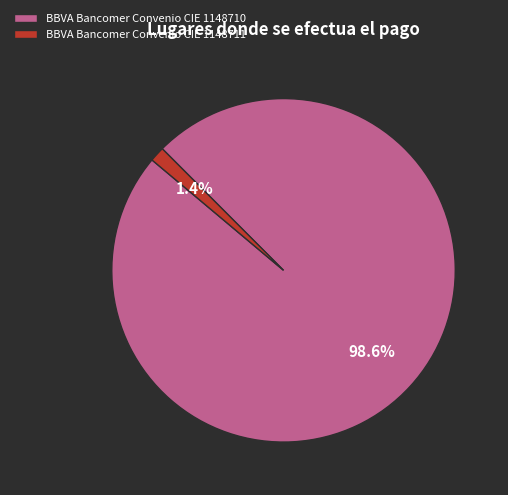

What is the largest slice in the pie chart?

BBVA Bancomer Convenio CIE 1148710